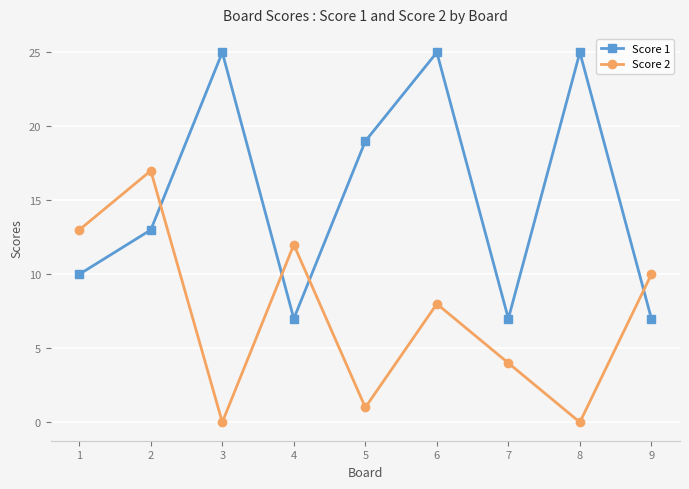

Which series changed the most between 1 and 7?

Score 2